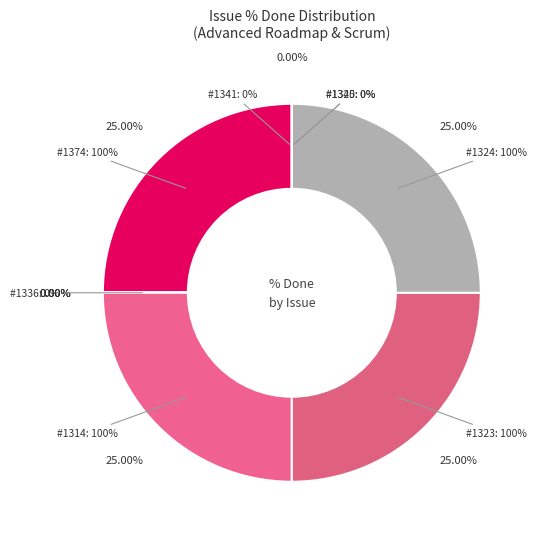

Is it true that 1314 is 25% of the pie?

True